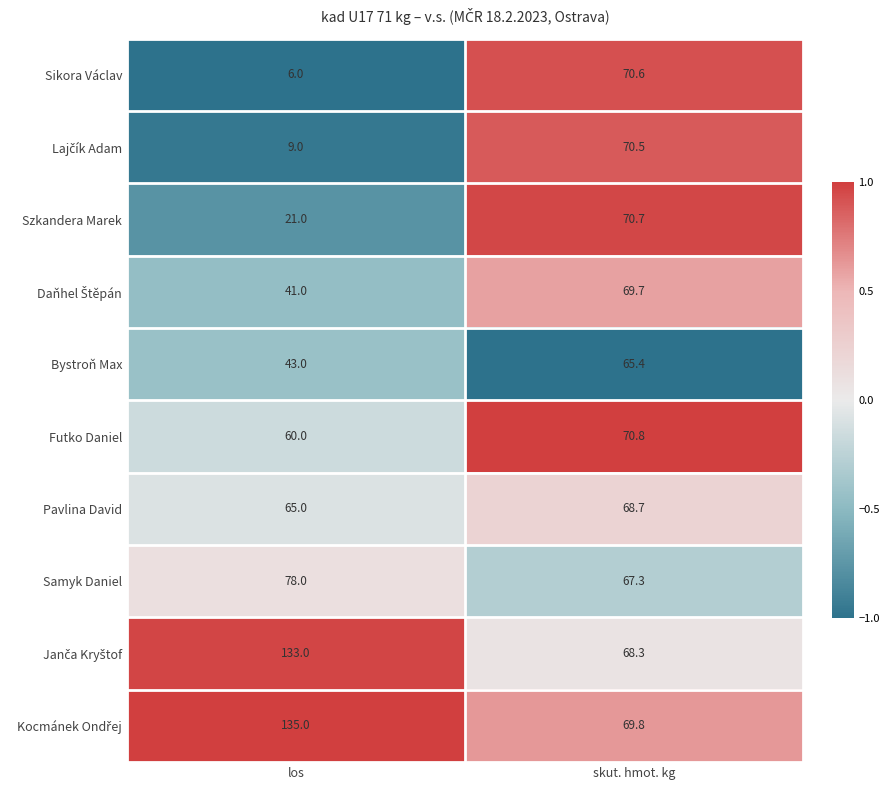

True or false: Pavlina David has a value of 34.2 at skut. hmot. kg.

False